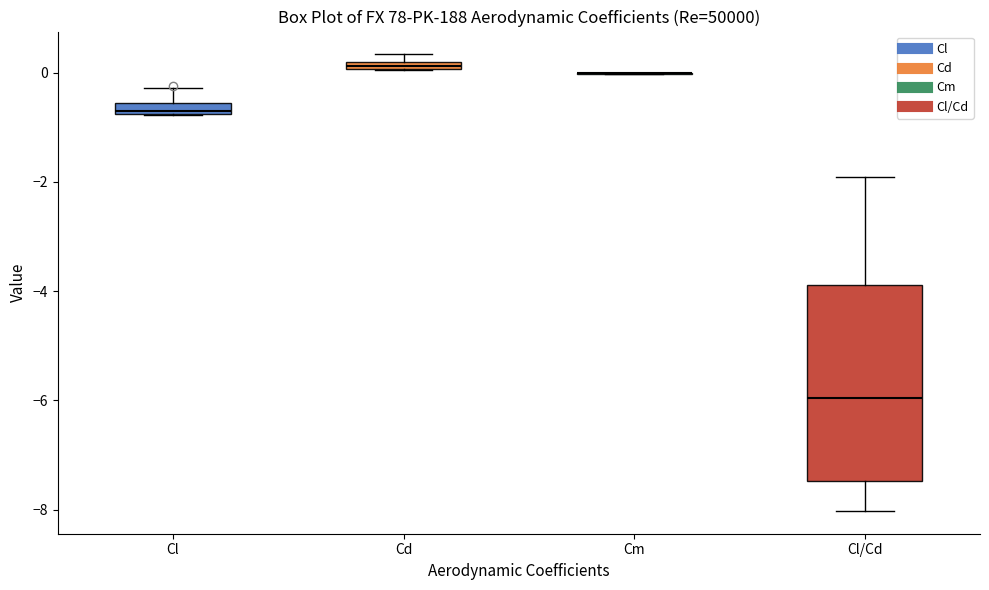

Comparing the boxes themselves (not the whiskers), which one is the tallest?

Cl/Cd